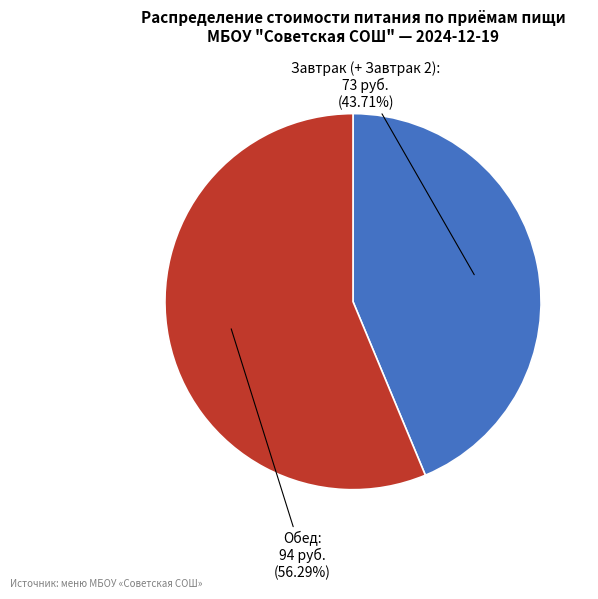

Does any single category account for the majority?

Yes